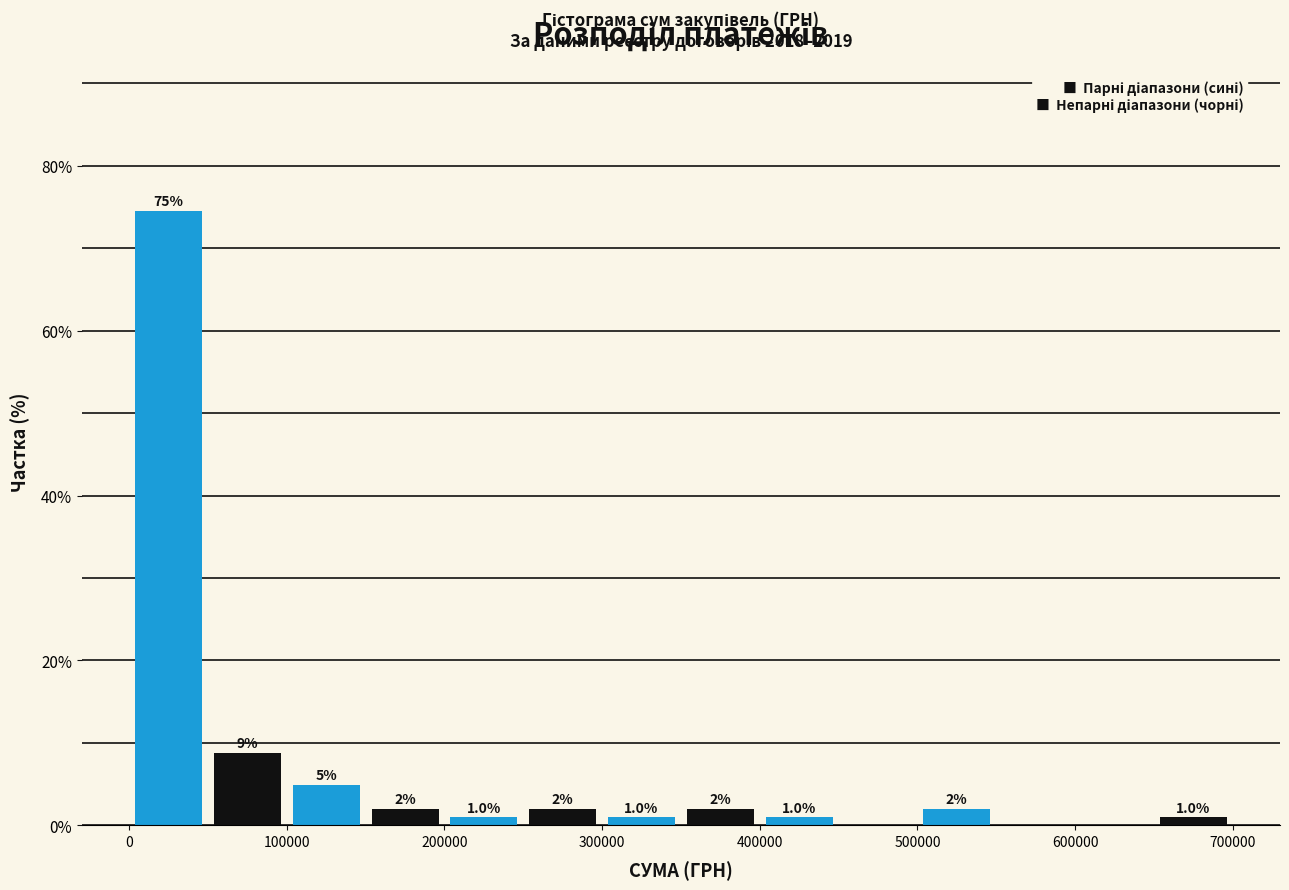

Which range on the x-axis has the tallest bar?

0 to 50000